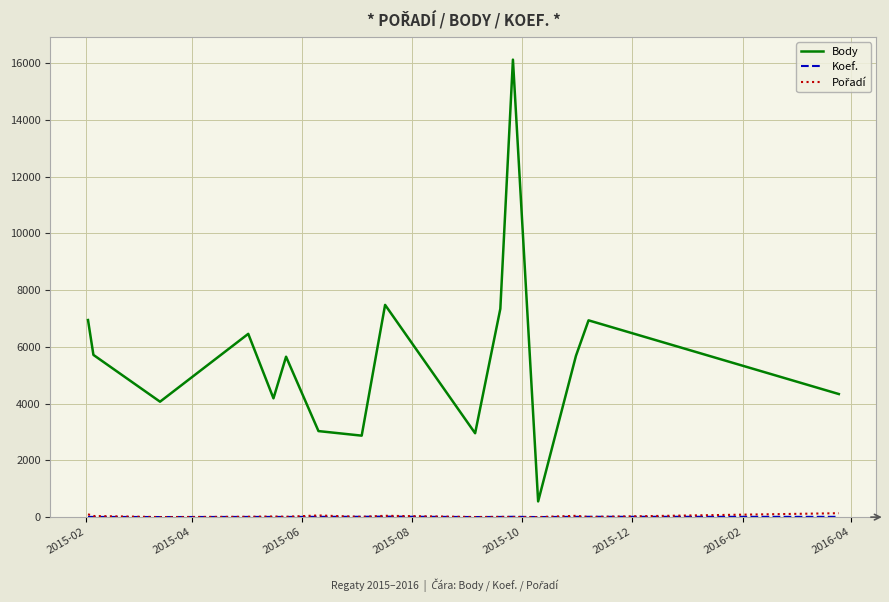

Which series has the largest total across all categories?

Body